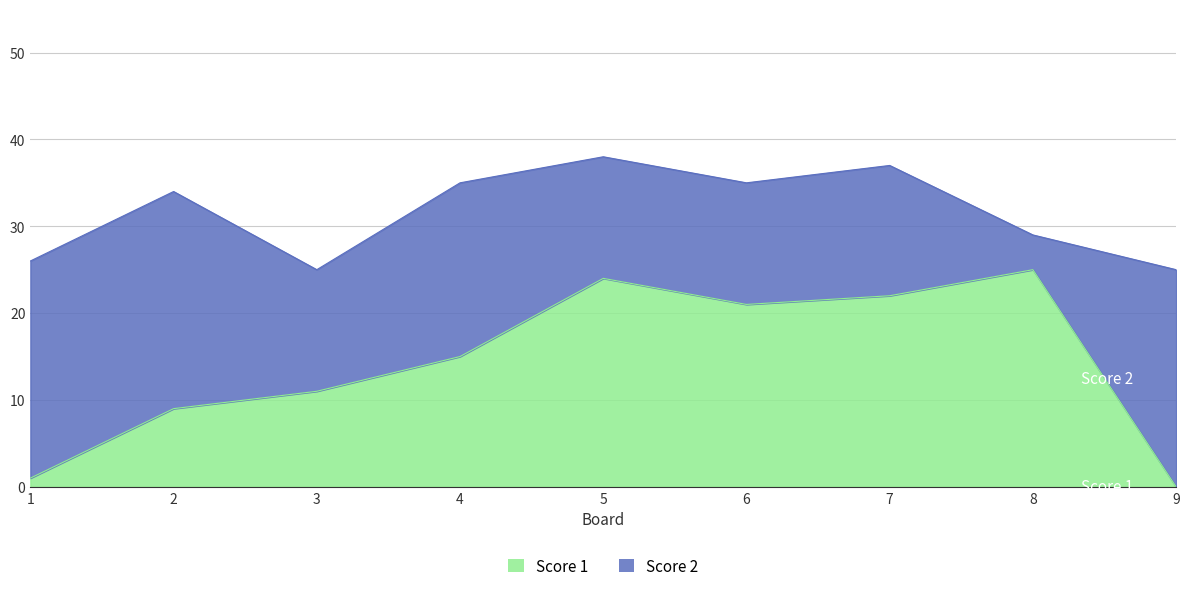

Where is the first local minimum?

6